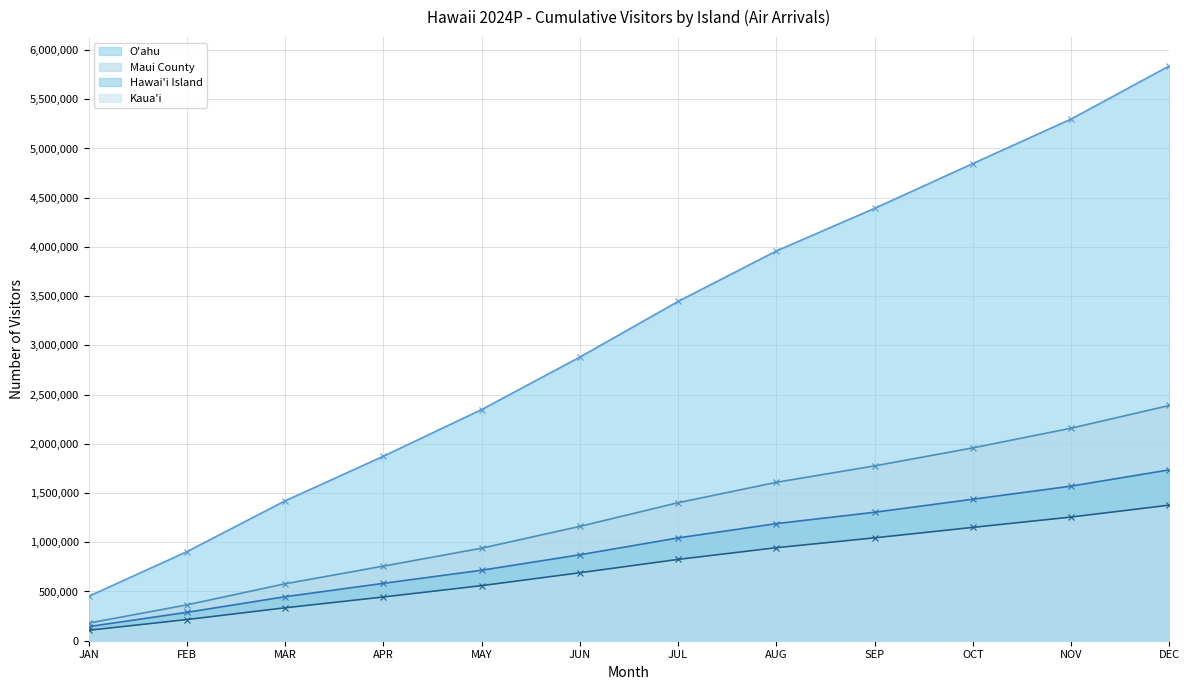

What is the greatest value displayed?

5839232.1